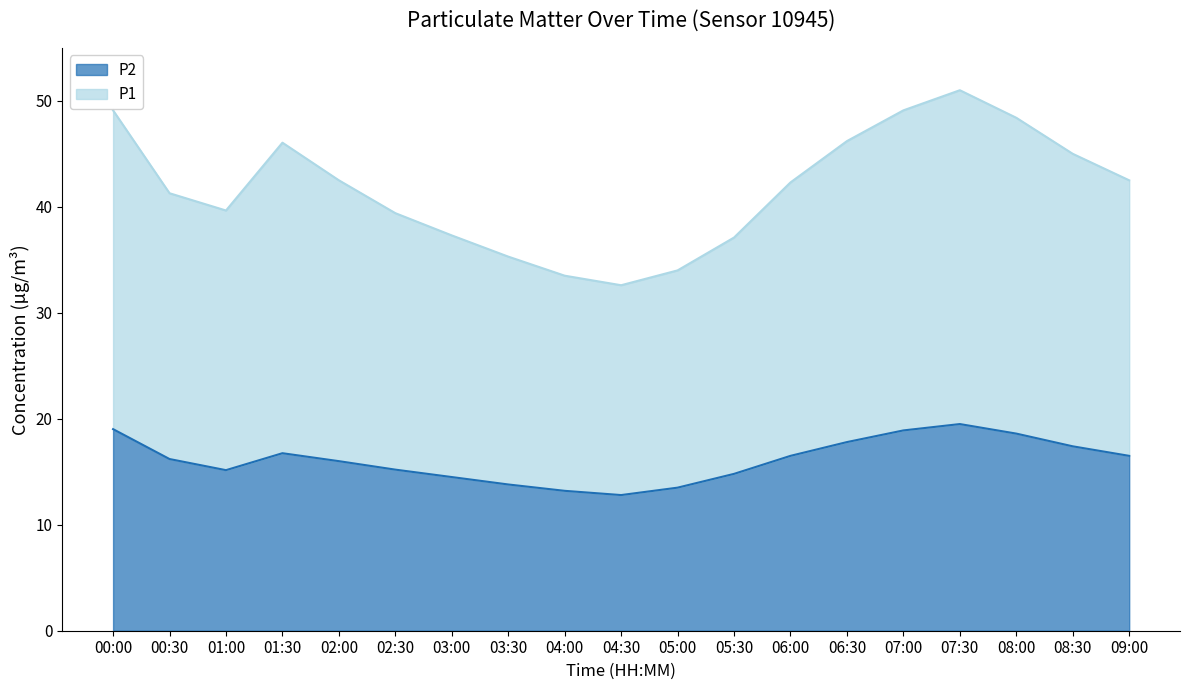

At which category does P1 reach its first local peak?

01:30